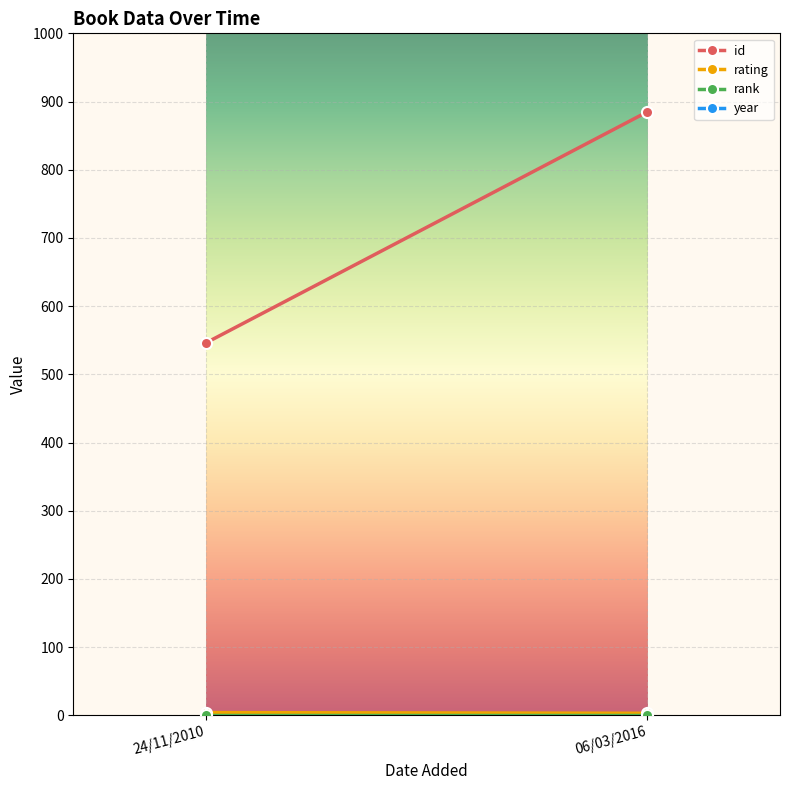

At which category is the sum across all series the highest?

06/03/2016